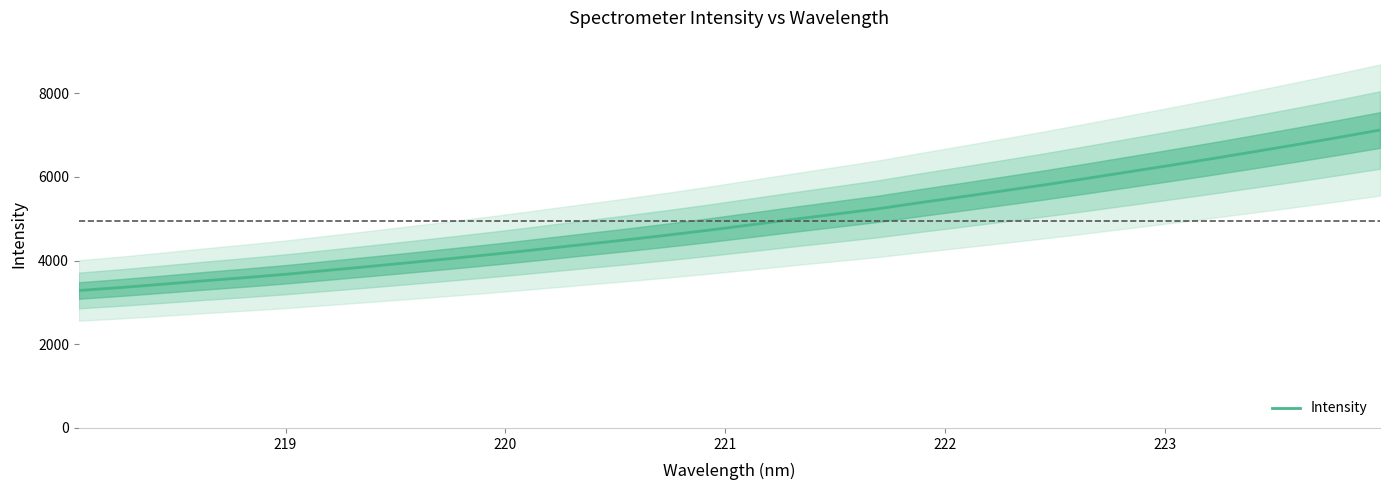

How many categories are shown in the chart?

32